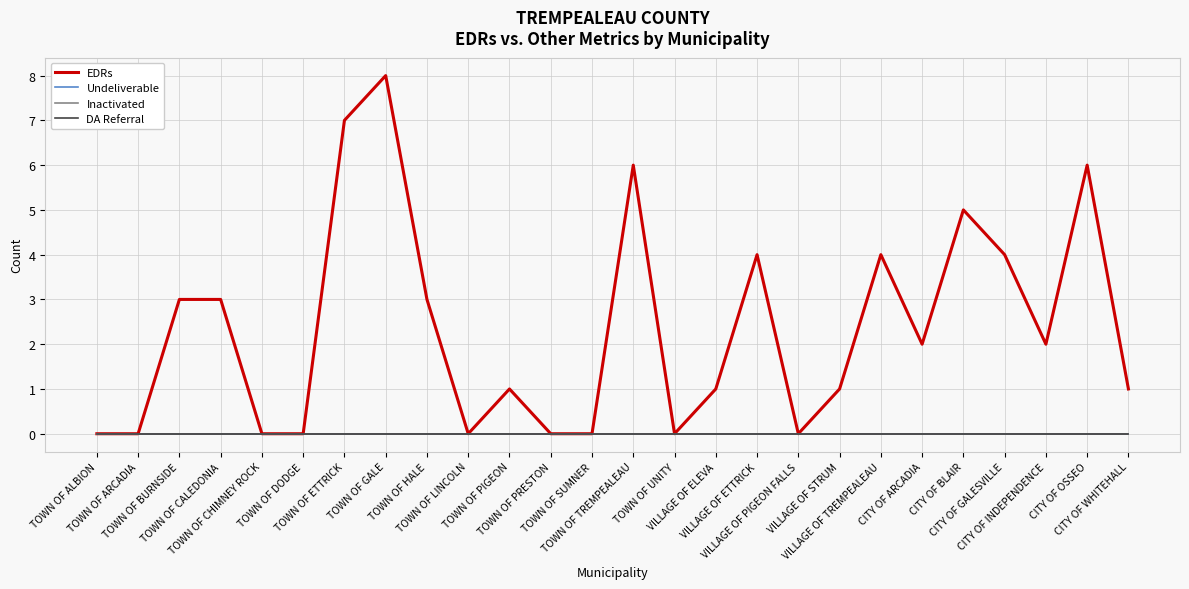

Rank the categories by EDRs value from highest to lowest.

TOWN OF GALE, TOWN OF ETTRICK, TOWN OF TREMPEALEAU, CITY OF OSSEO, CITY OF BLAIR, VILLAGE OF ETTRICK, VILLAGE OF TREMPEALEAU, CITY OF GALESVILLE, TOWN OF BURNSIDE, TOWN OF CALEDONIA, TOWN OF HALE, CITY OF ARCADIA, CITY OF INDEPENDENCE, TOWN OF PIGEON, VILLAGE OF ELEVA, VILLAGE OF STRUM, CITY OF WHITEHALL, TOWN OF ALBION, TOWN OF ARCADIA, TOWN OF CHIMNEY ROCK, TOWN OF DODGE, TOWN OF LINCOLN, TOWN OF PRESTON, TOWN OF SUMNER, TOWN OF UNITY, VILLAGE OF PIGEON FALLS